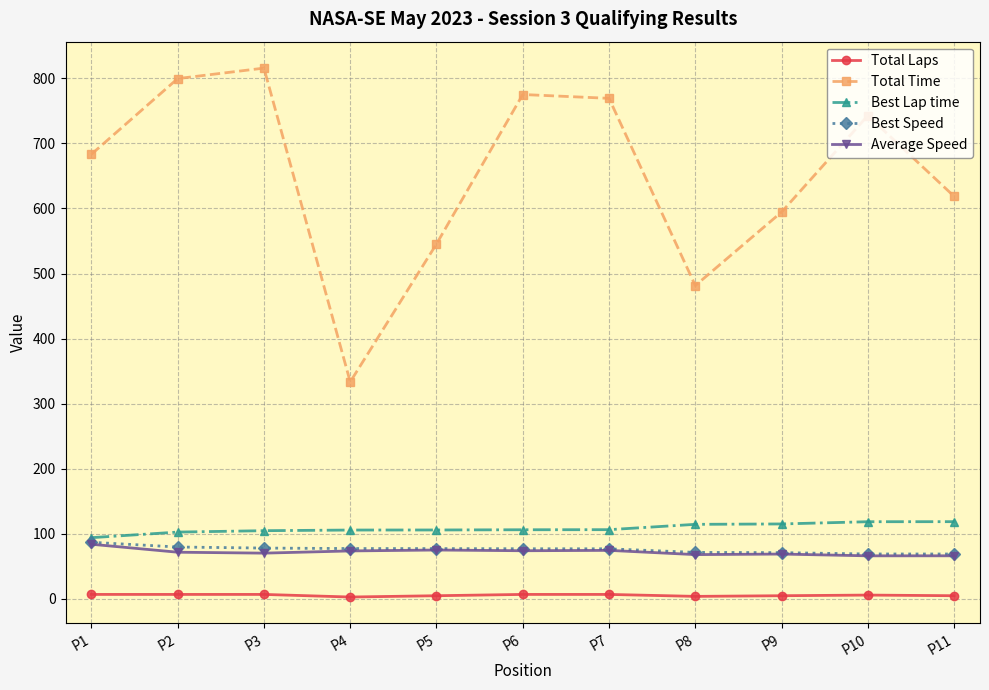

What is the maximum value shown in the chart?

815.7